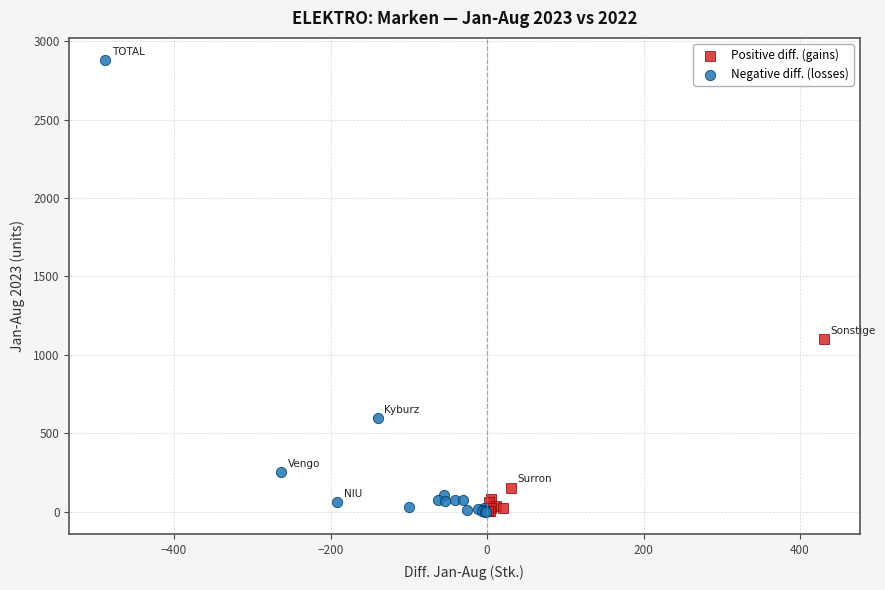

Which series contains the highest Y value?

Negative diff. (losses)